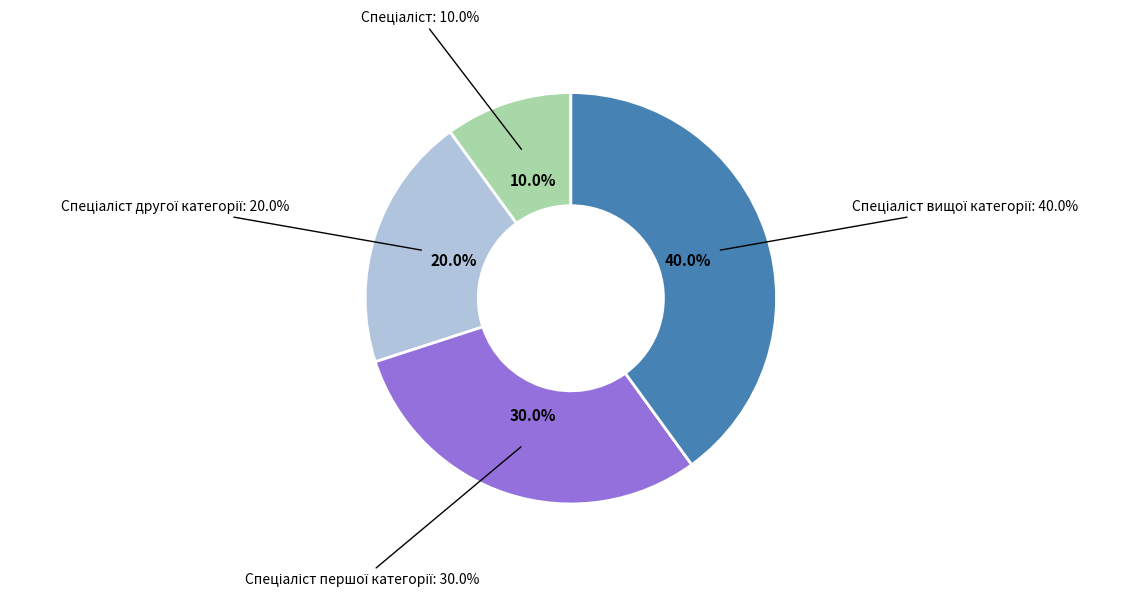

The Спеціаліст вищої категорії slice represents 49% of the pie. True or false?

False